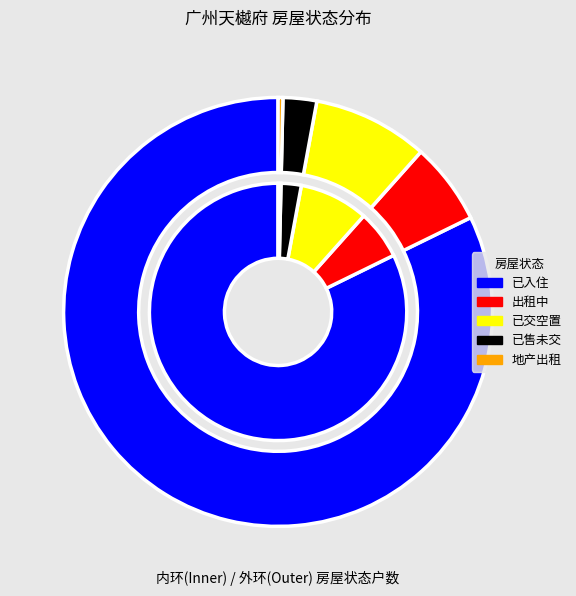

Count the number of slices in the pie.

6